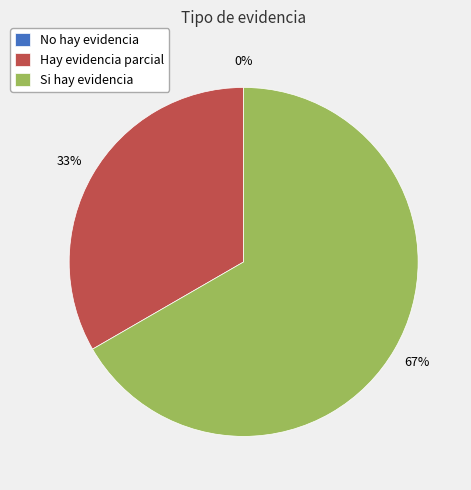

To the nearest percent, what portion does Hay evidencia parcial represent?

33%